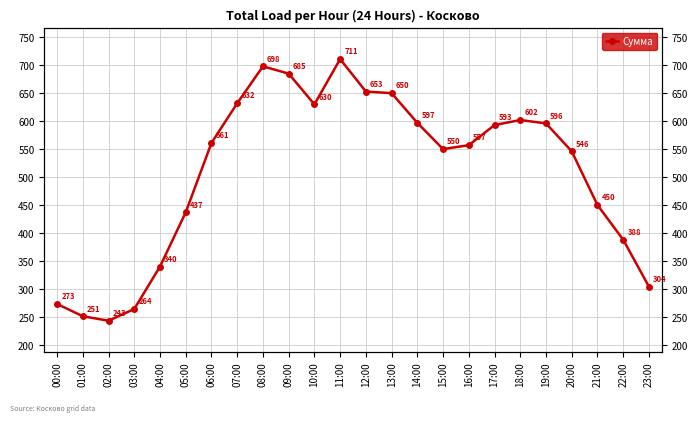

True or false: the data shows 685 at 09:00.

True